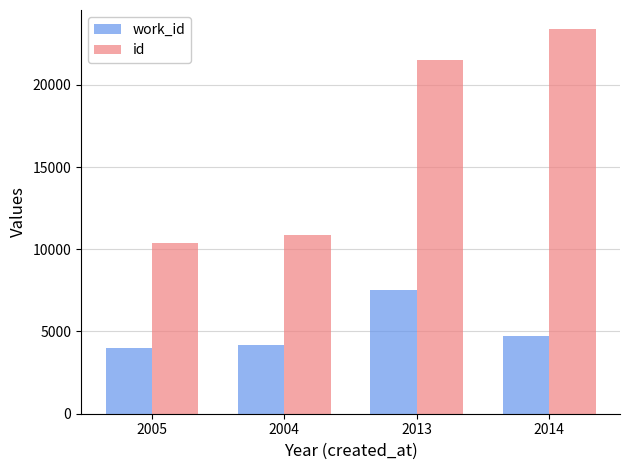

The value of id at 2013 is 21523. True or false?

True